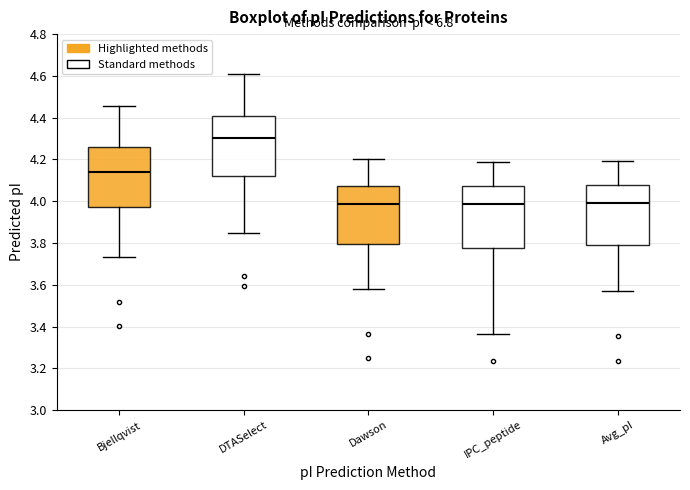

Which box's median line is the highest?

DTASelect